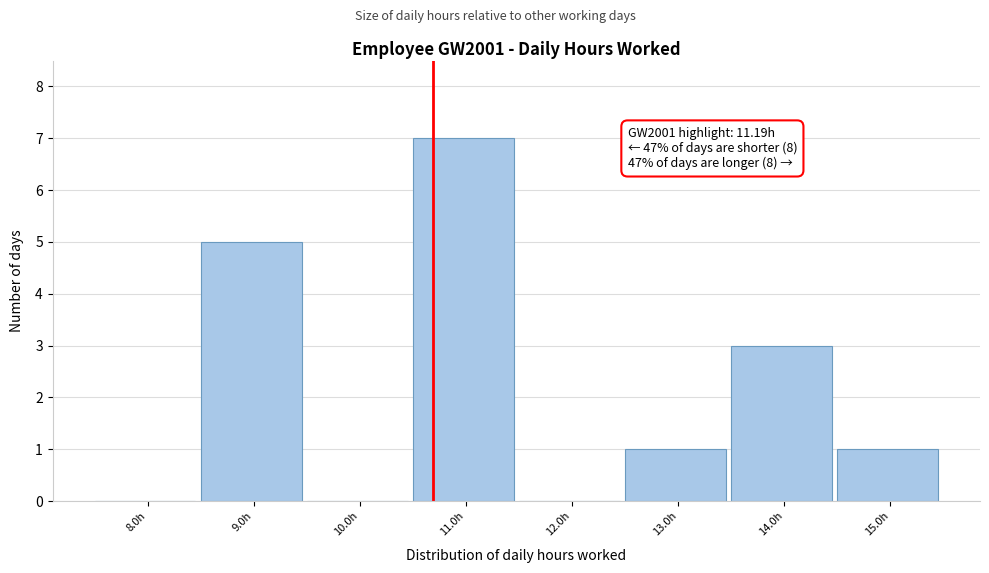

Reading right to left, transcribe all the data shown in this chart.

15.0h=1	14.0h=3	13.0h=1	12.0h=0	11.0h=7	10.0h=0	9.0h=5	8.0h=0